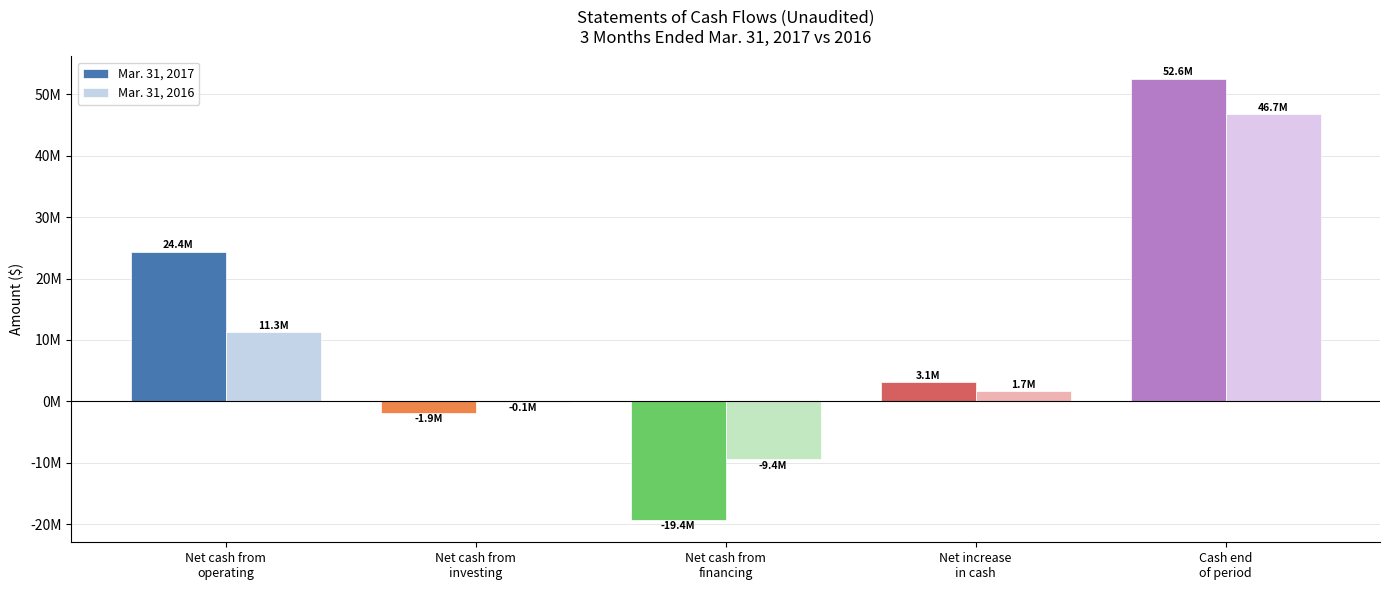

Are the bars grouped side by side (vs. stacked)?

Yes